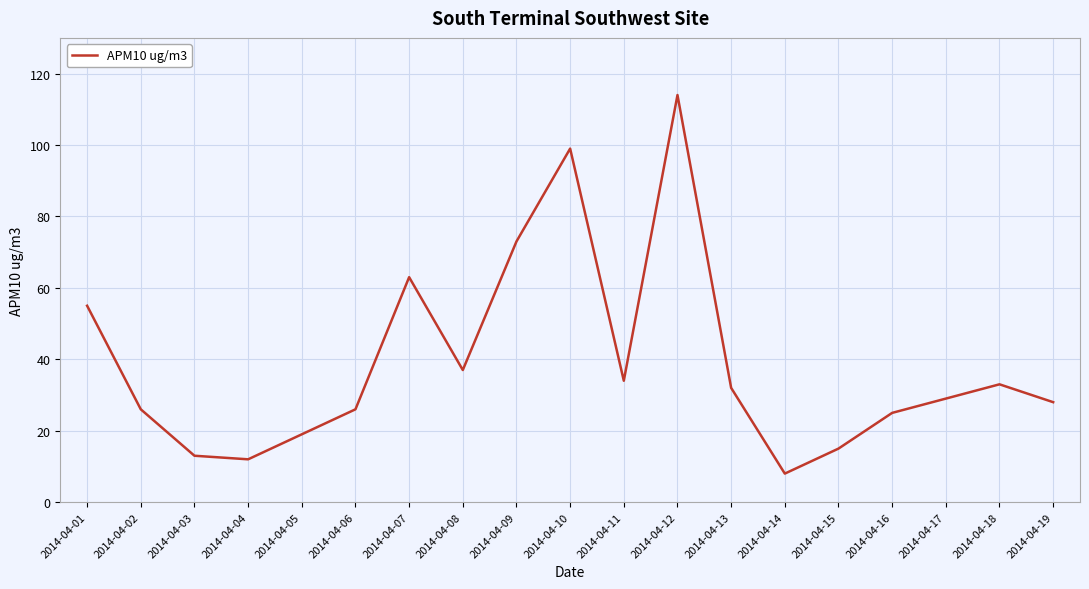

Count the number of data series in this chart.

1